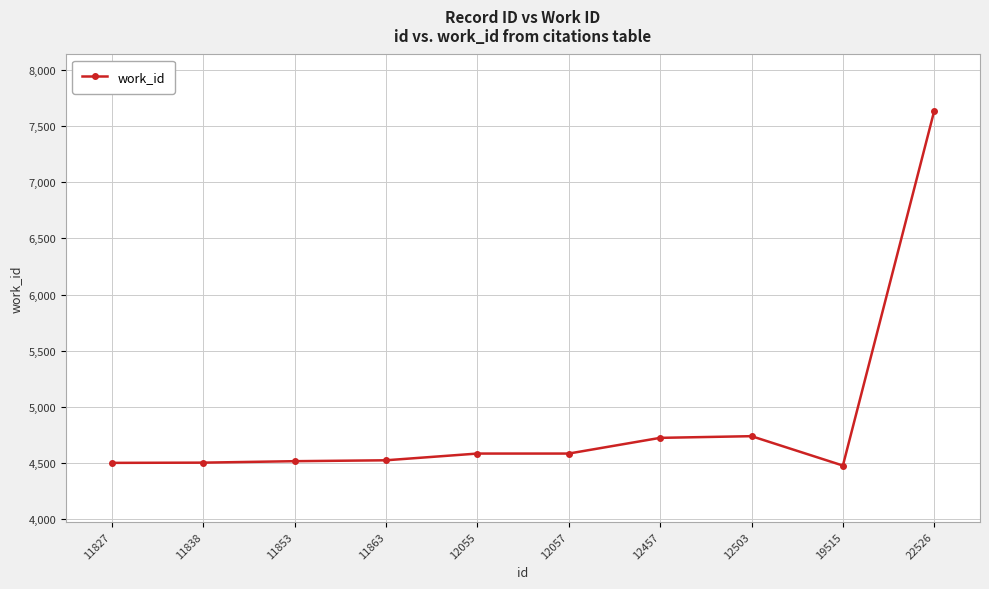

What is the change in value from 11863 to 22526?

+3118